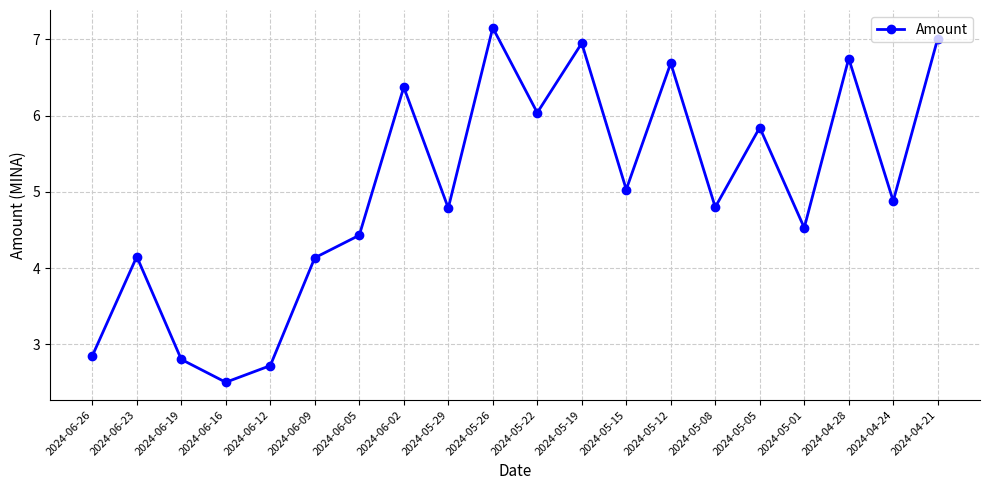

Which category has the highest value across all series?

2024-05-26